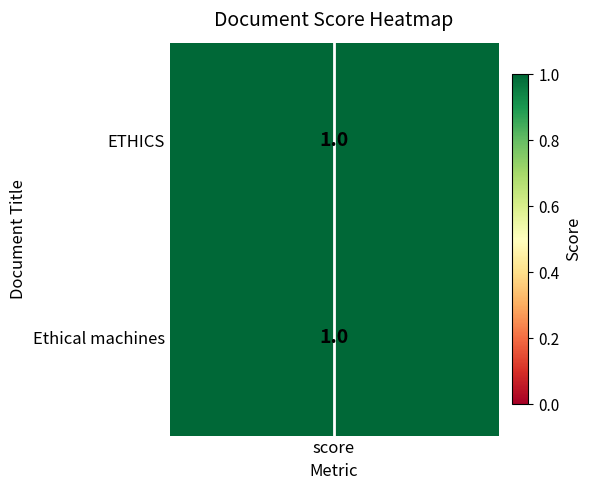

The value at score is -0.8. True or false?

False